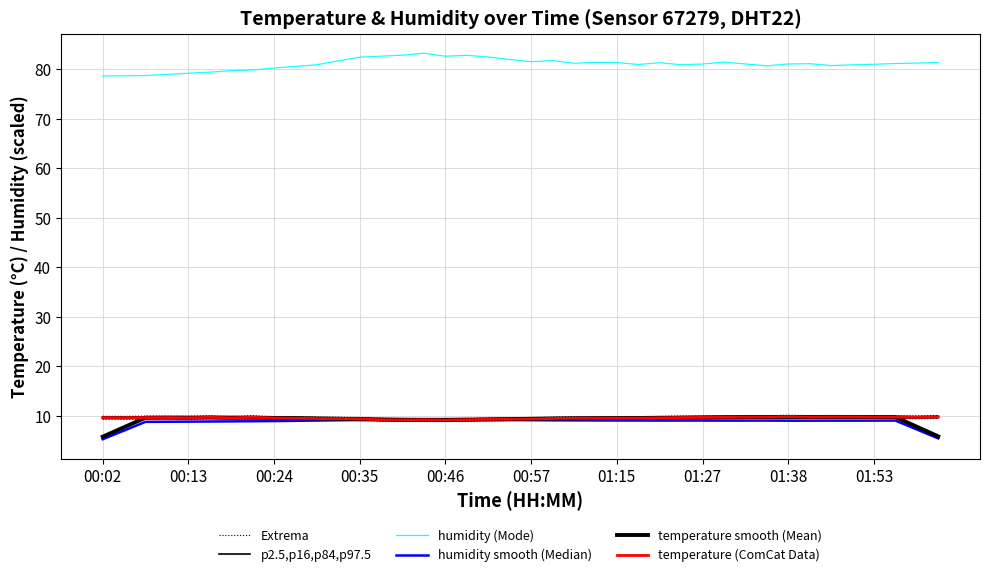

What position from the right is 30?

10